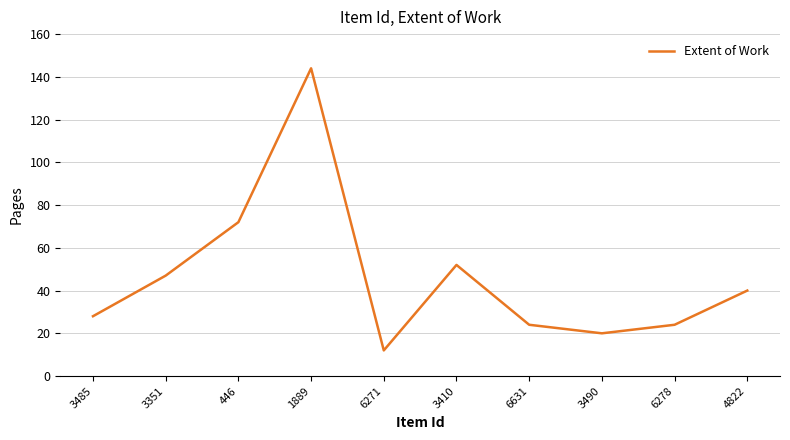

At which label is the value closest to 78?

446